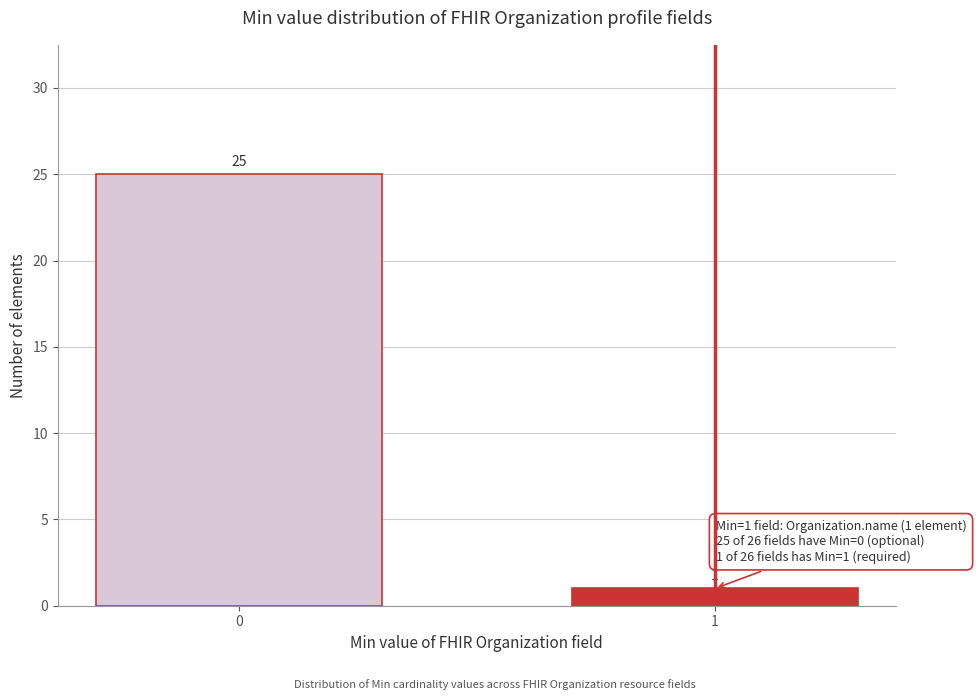

Reading right to left, what are all the values shown in this chart?

1	25